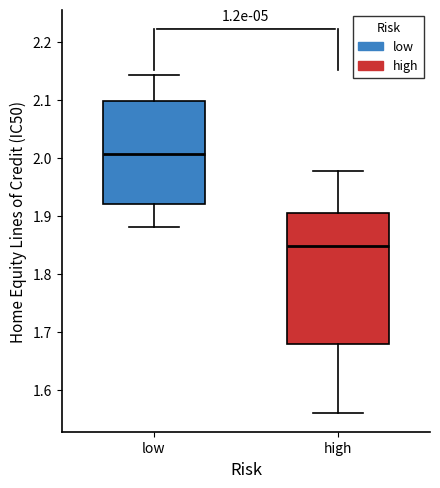

Reading left to right, read every box against the y-axis: the position of its median line, the range the box covers, and the ends of its whiskers. The values are not printed on the chart, so give them approximately, as read against the axis.

low: median 2.01, box 1.92 to 2.10, whiskers 1.88 to 2.14
high: median 1.85, box 1.68 to 1.90, whiskers 1.56 to 1.98